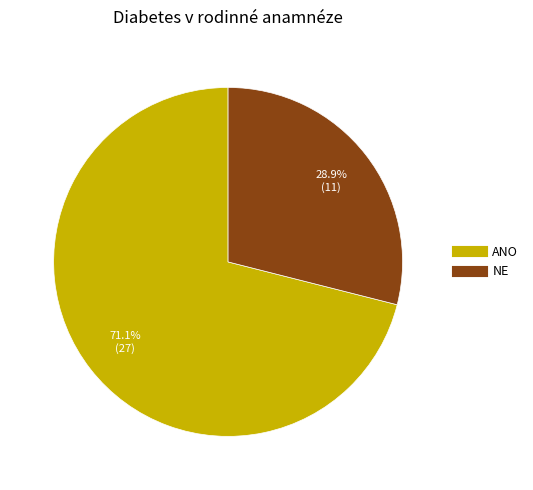

Which slice represents more than half of the pie?

ANO